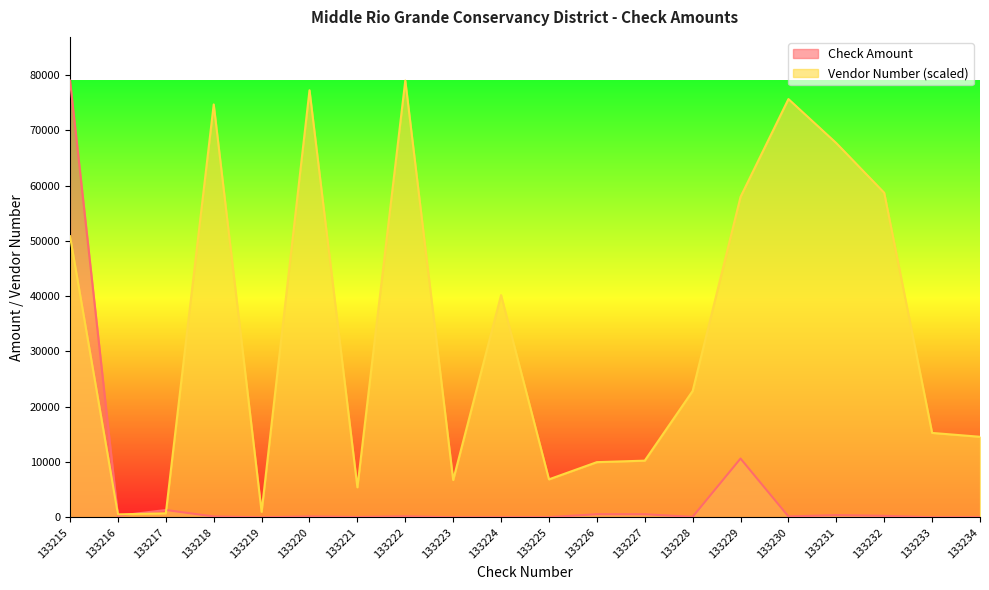

What is the difference between the highest and lowest values at 133230?

75457.8